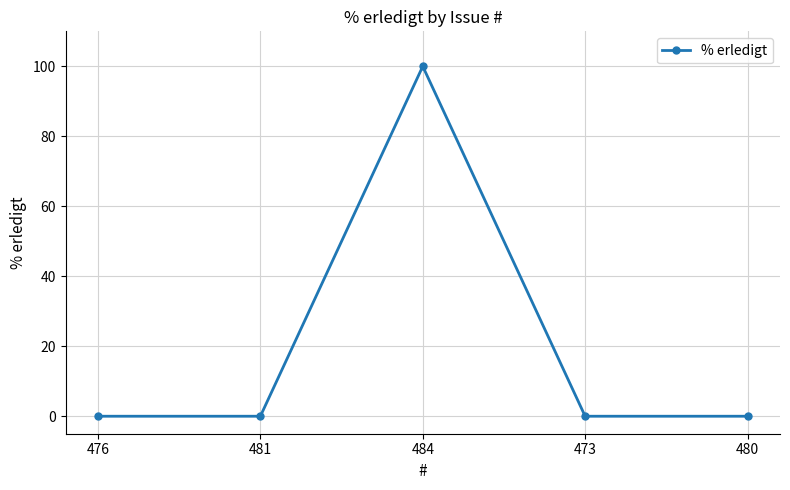

At which category does the chart reach its peak across all series?

484